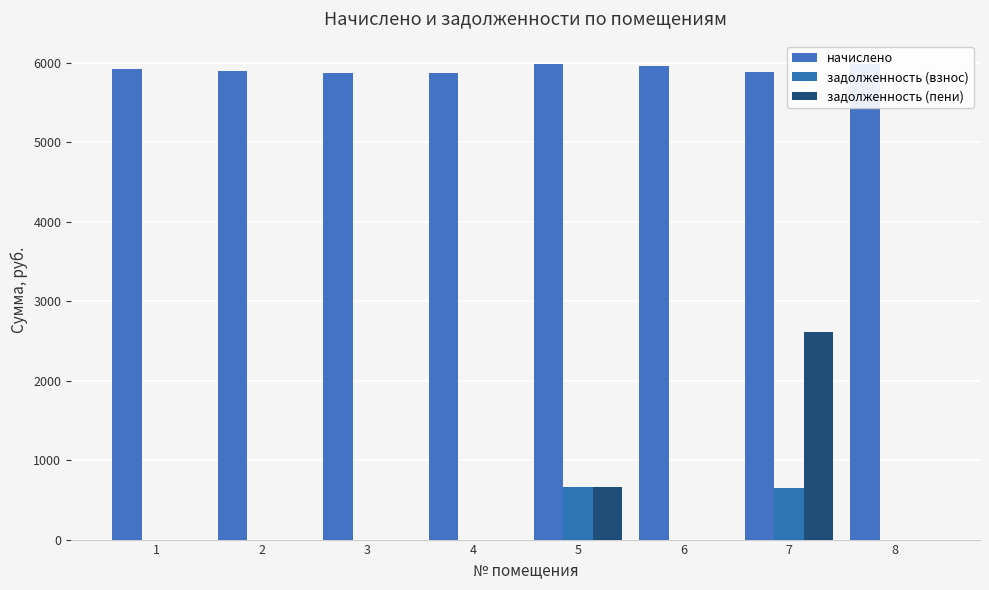

Reading left to right, what are all the values shown in this chart?

начислено: 5921.3	5898.2	5875.2	5875.2	5978.9	5955.8	5886.5	5978.9
задолженность (взнос): 0.0	0.0	0.0	0.0	664.3	0.0	654.1	0.0
задолженность (пени): 0.0	0.0	0.0	0.0	664.3	0.0	2616.2	0.0